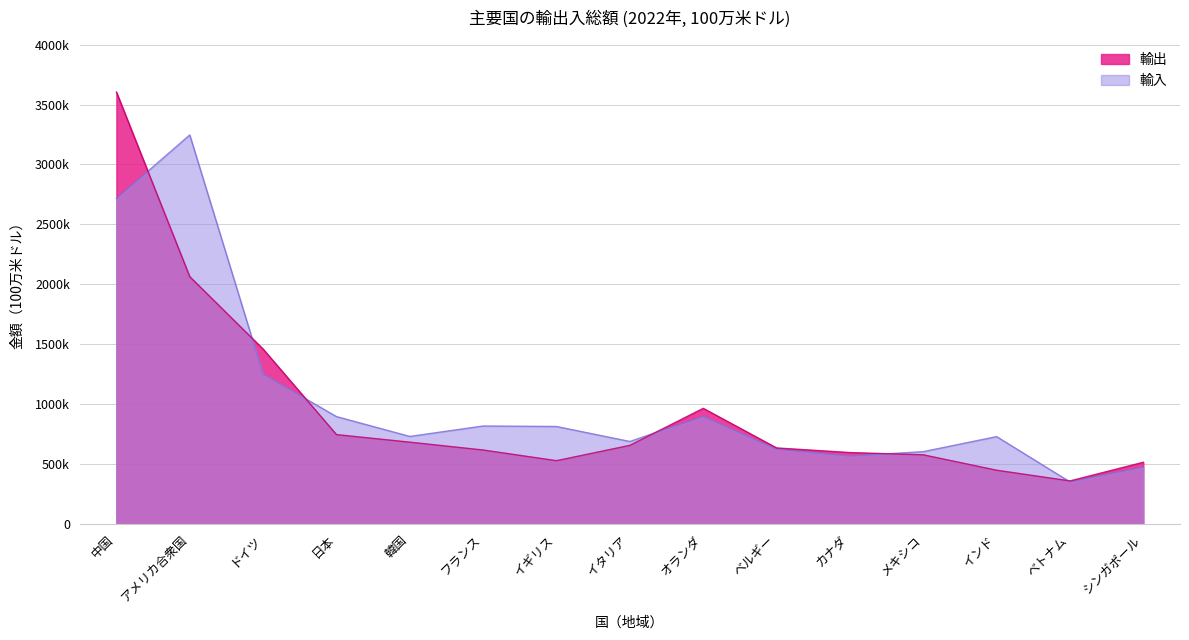

What is the sum of all 輸入 values?

15413643